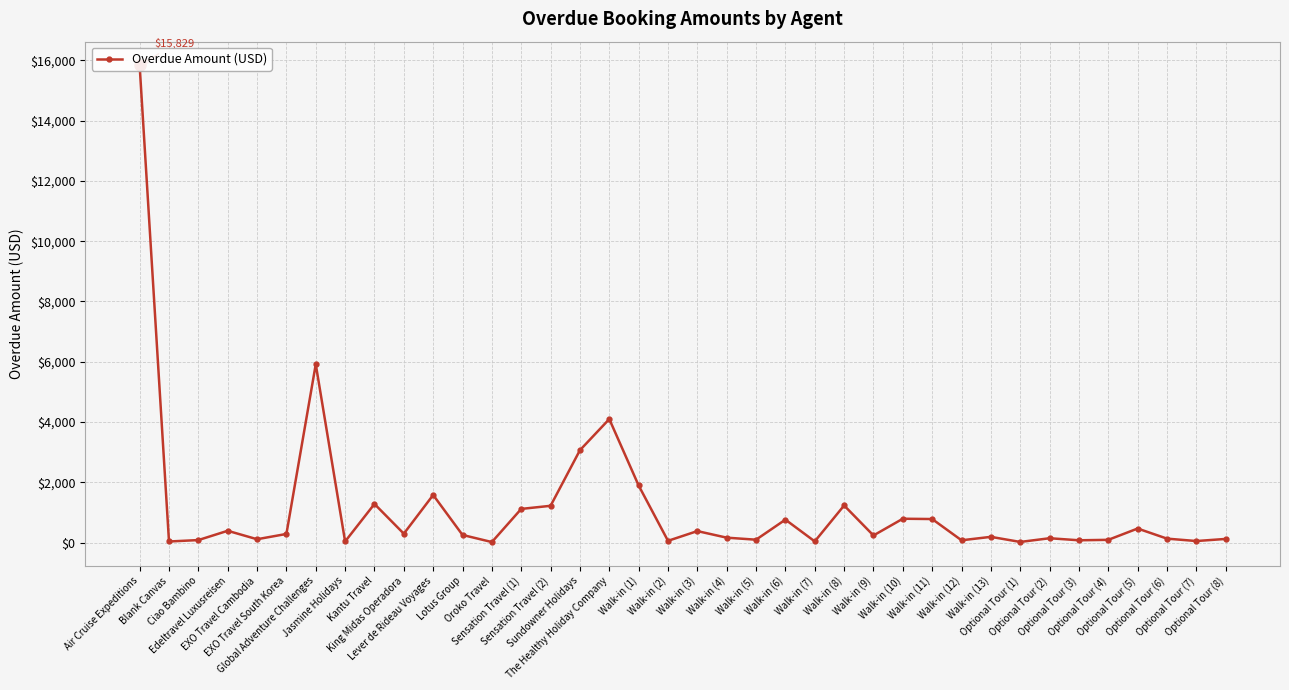

Is it true that the value at Optional Tour (7) is 50.0?

True